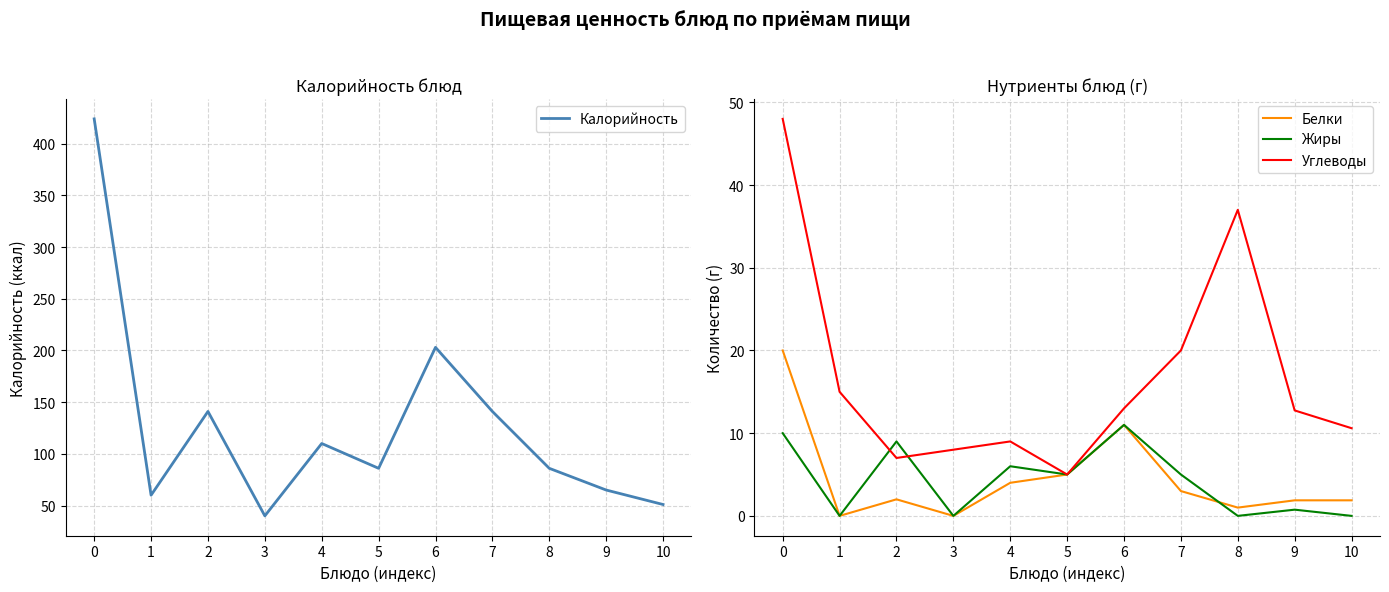

True or false: Углеводы and Калорийность cross at least once.

False